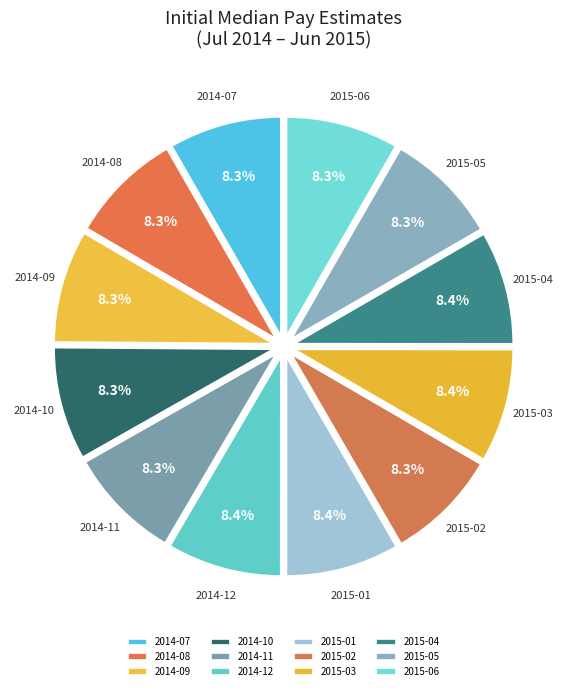

Approximately how many times larger is the value at 2015-04 compared to 2014-07?

1.0